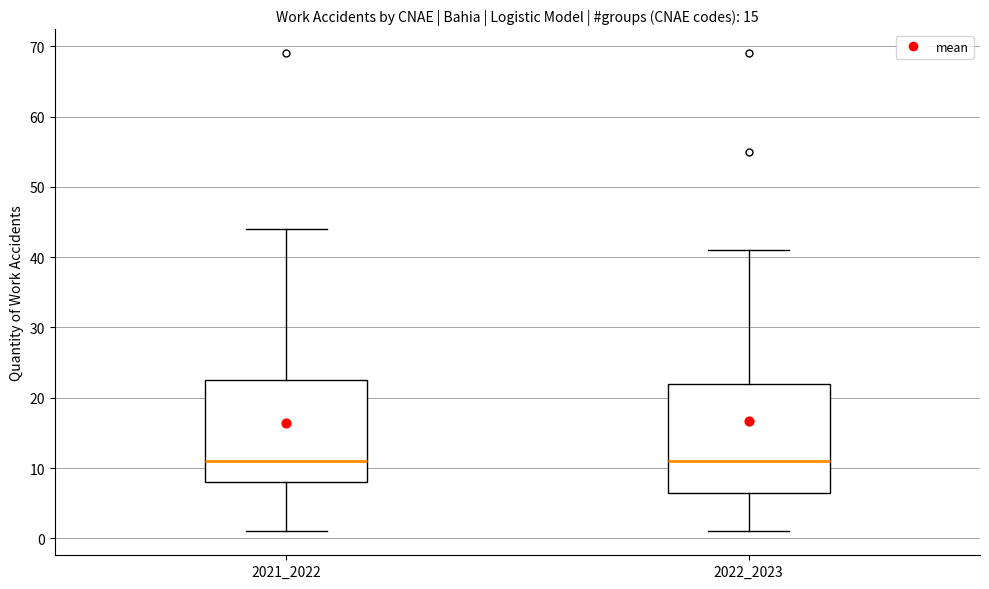

Reading left to right, transcribe this box plot: for each box, give where its median line is, the range the box spans, and where its two whiskers end, as read against the y-axis. The values are not printed on the chart, so give them approximately, as read against the axis.

2021_2022: median 11, box 8 to 23, whiskers 1 to 44
2022_2023: median 11, box 7 to 22, whiskers 1 to 41